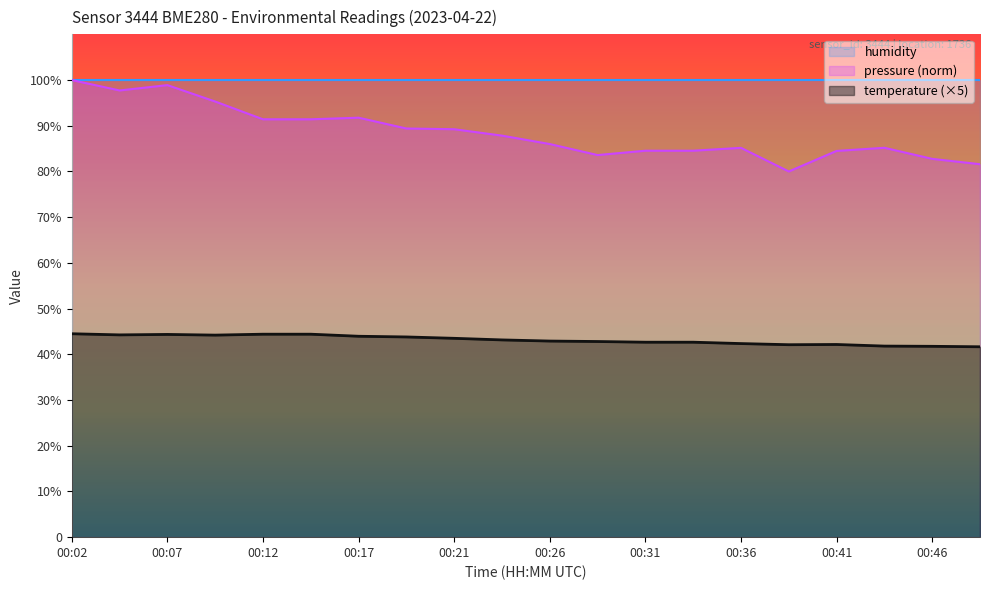

What is the difference between the temperature values at 00:21 and 00:48?

1.9